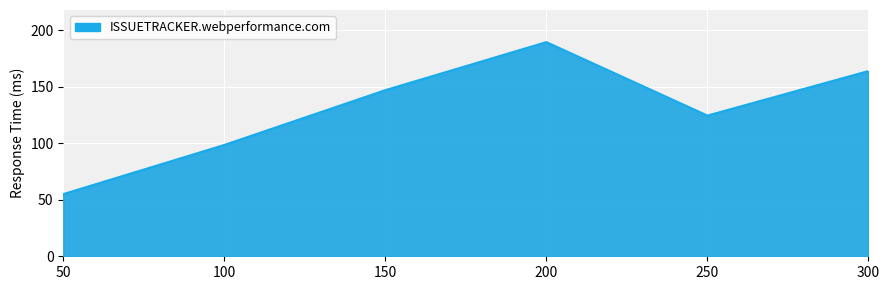

Rank the categories by value from lowest to highest.

50, 100, 250, 150, 300, 200